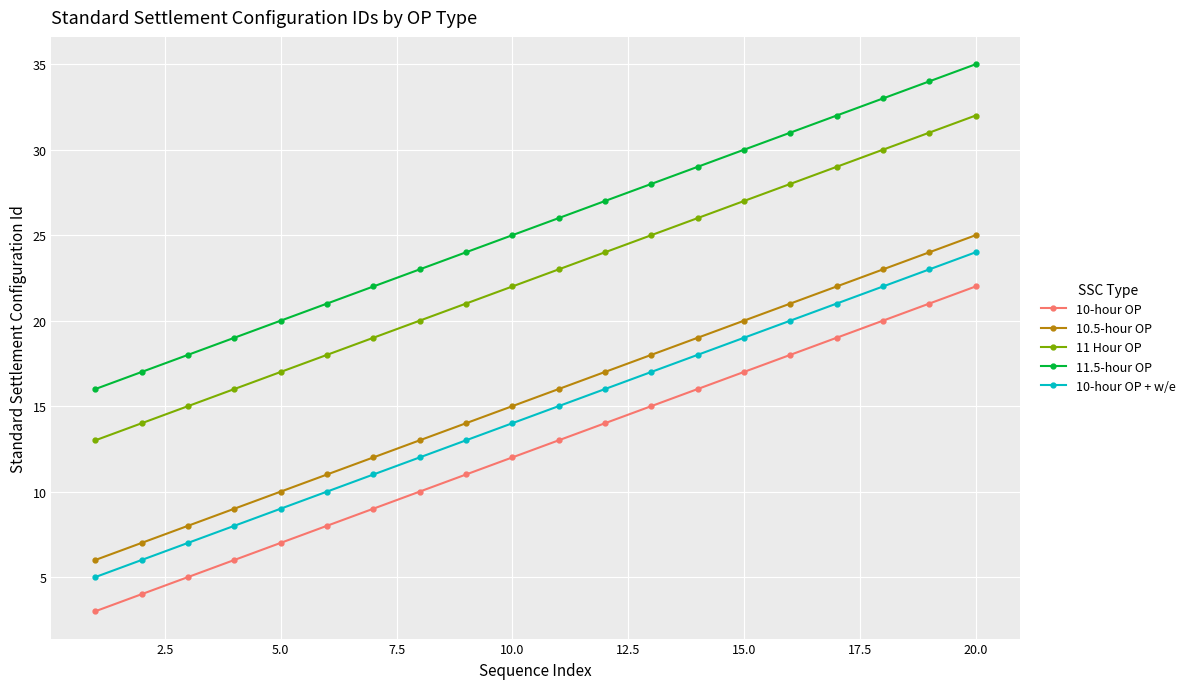

True or false: 10-hour OP and 10.5-hour OP cross at least once.

False